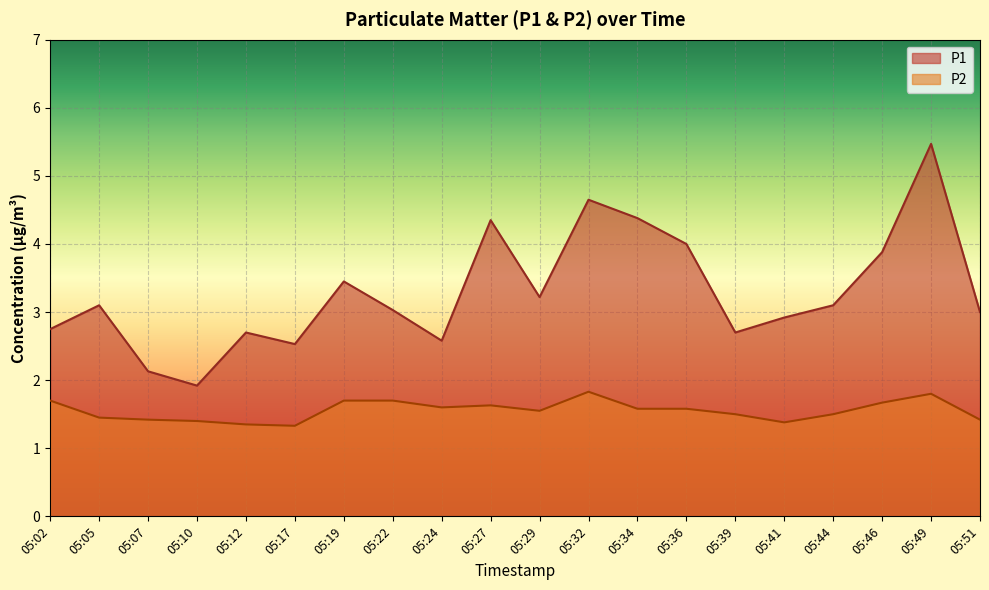

At how many categories does at least one series exceed 5?

1